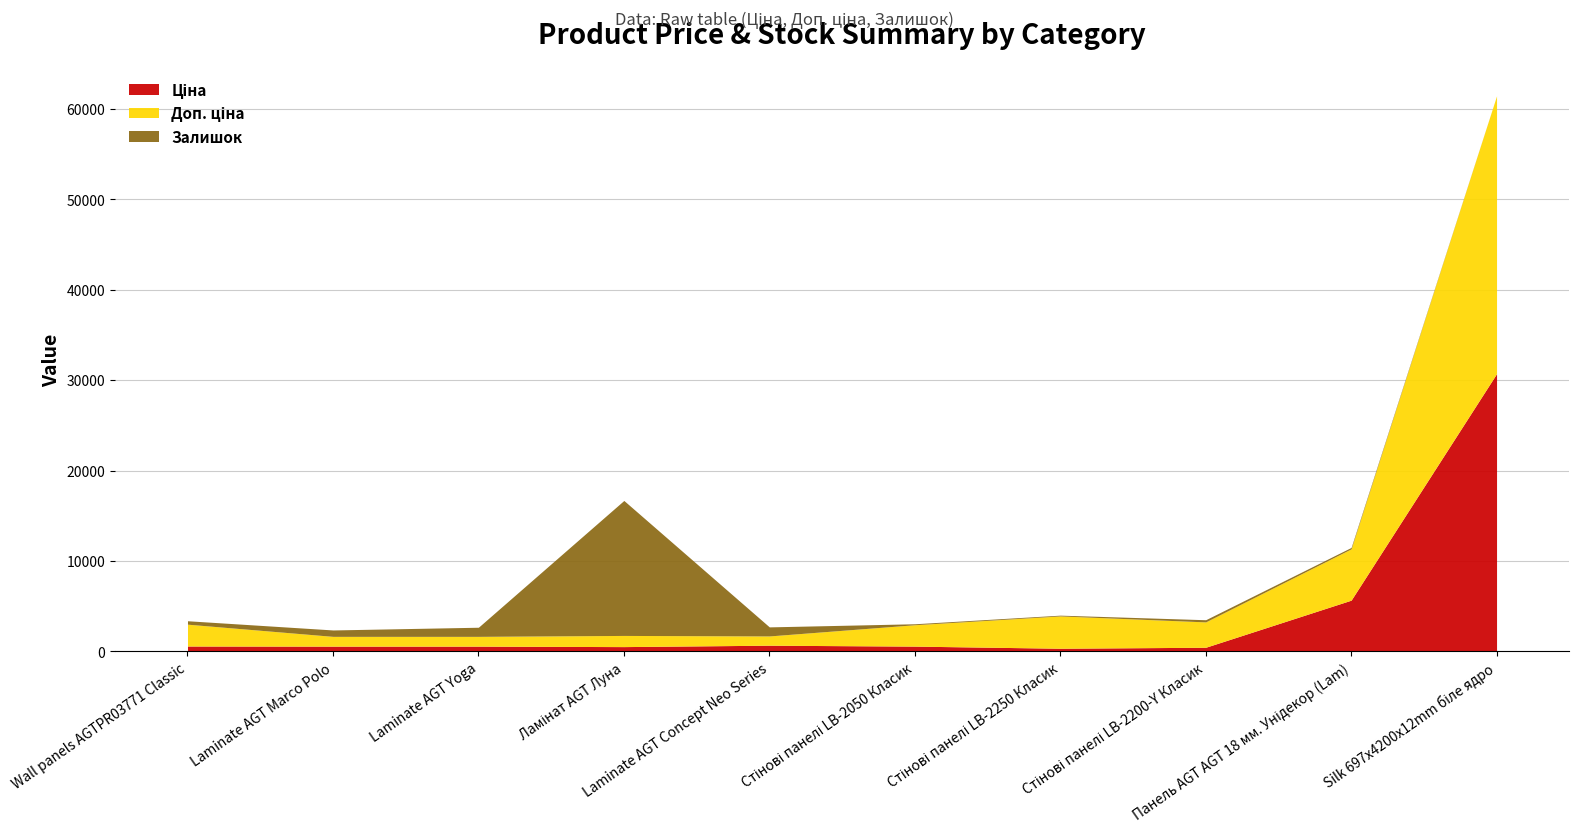

The value of Ціна at Ламінат AGT Луна is 539.0. True or false?

True